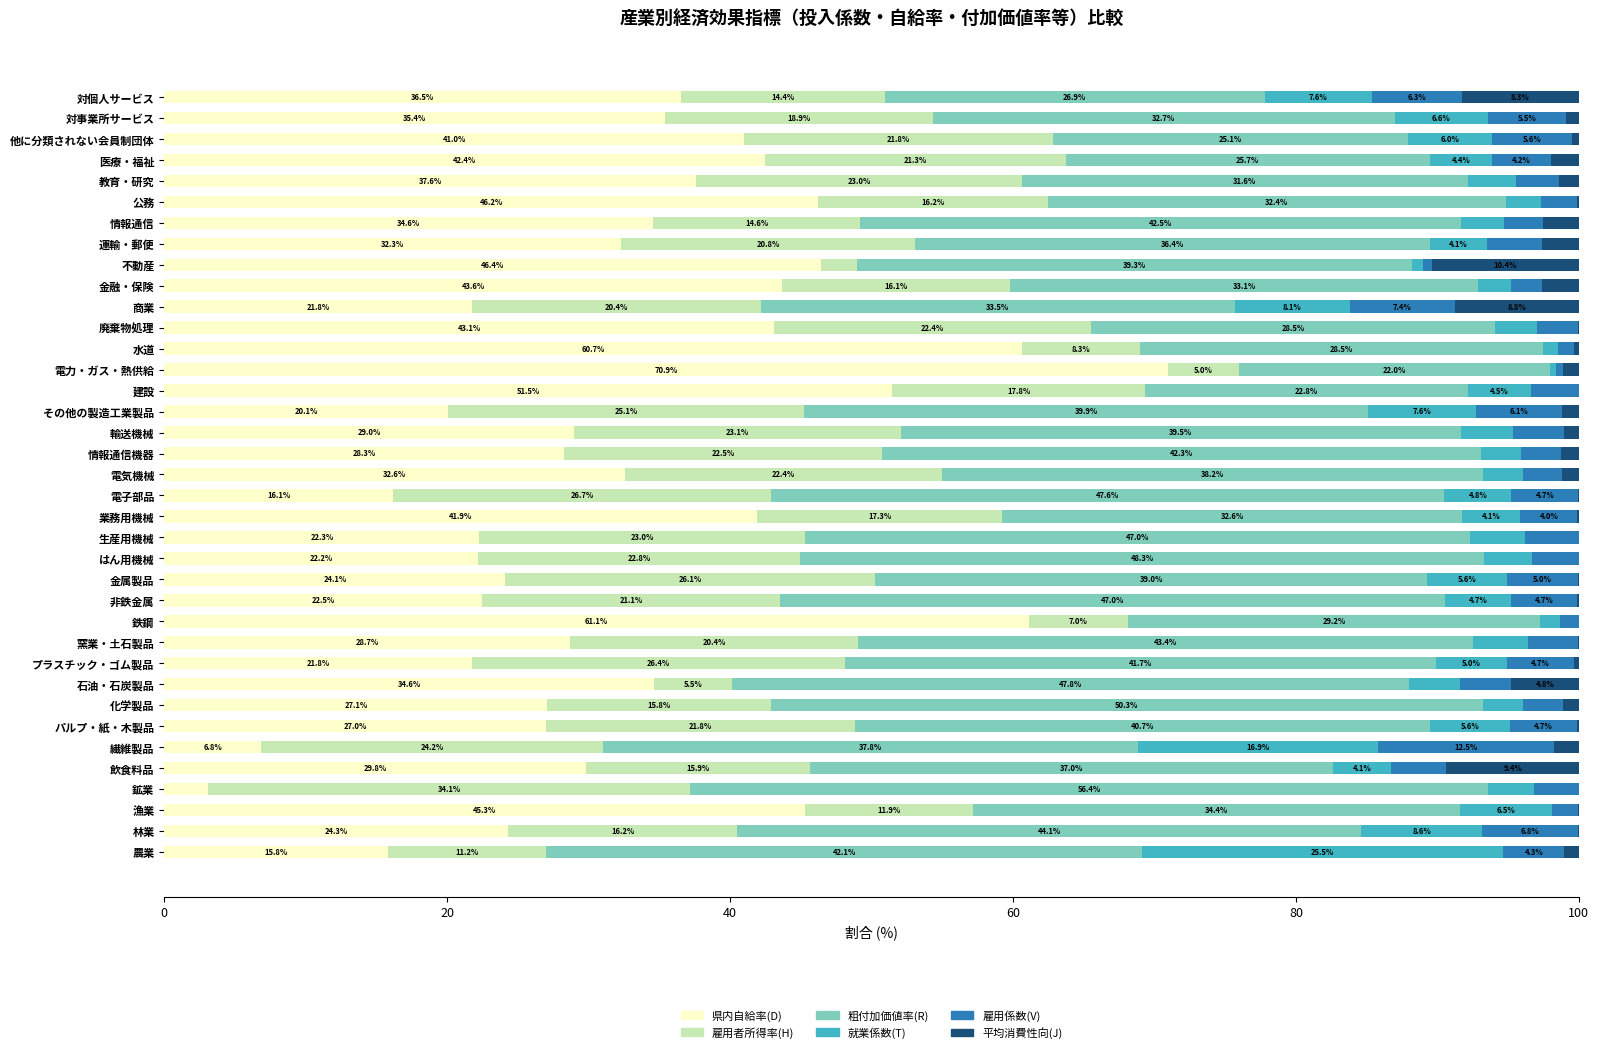

What is the maximum value for 県内自給率(D)?

70.9